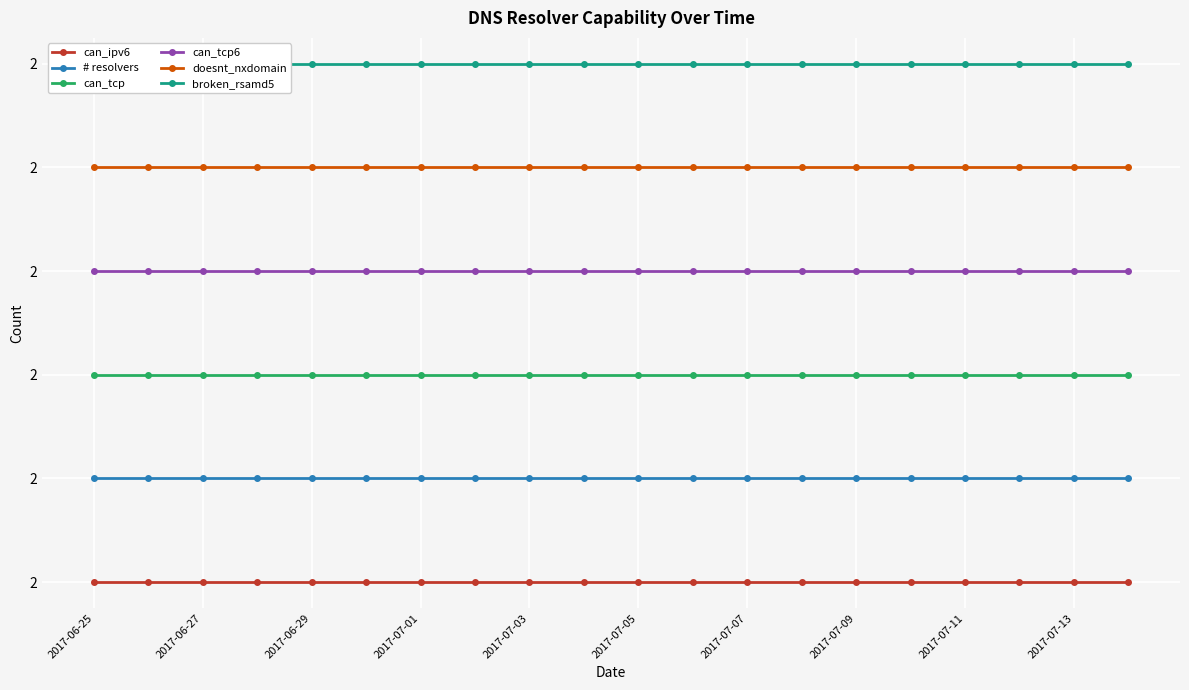

Reading right to left, list all the values displayed in this chart.

can_ipv6: 2.0	2.0	2.0	2.0	2.0	2.0	2.0	2.0	2.0	2.0	2.0	2.0	2.0	2.0	2.0	2.0	2.0	2.0	2.0	2.0
# resolvers: 2.1	2.1	2.1	2.1	2.1	2.1	2.1	2.1	2.1	2.1	2.1	2.1	2.1	2.1	2.1	2.1	2.1	2.1	2.1	2.1
can_tcp: 2.2	2.2	2.2	2.2	2.2	2.2	2.2	2.2	2.2	2.2	2.2	2.2	2.2	2.2	2.2	2.2	2.2	2.2	2.2	2.2
can_tcp6: 2.3	2.3	2.3	2.3	2.3	2.3	2.3	2.3	2.3	2.3	2.3	2.3	2.3	2.3	2.3	2.3	2.3	2.3	2.3	2.3
doesnt_nxdomain: 2.4	2.4	2.4	2.4	2.4	2.4	2.4	2.4	2.4	2.4	2.4	2.4	2.4	2.4	2.4	2.4	2.4	2.4	2.4	2.4
broken_rsamd5: 2.5	2.5	2.5	2.5	2.5	2.5	2.5	2.5	2.5	2.5	2.5	2.5	2.5	2.5	2.5	2.5	2.5	2.5	2.5	2.5